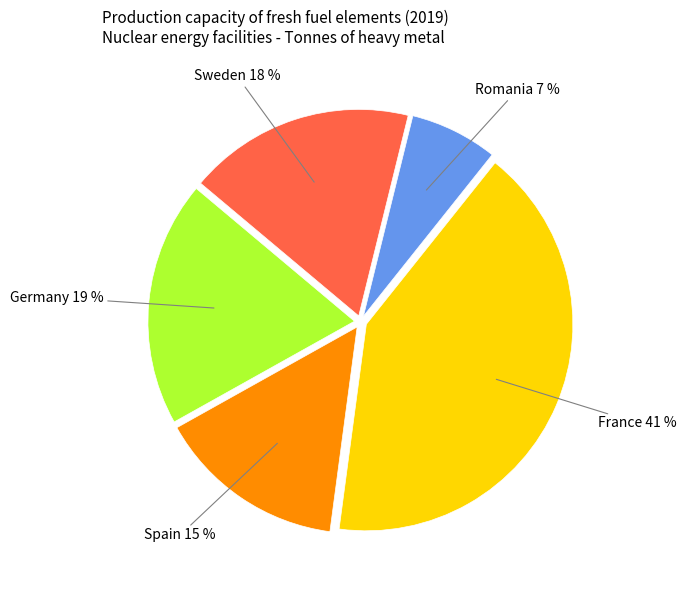

Count the number of slices in the pie.

5